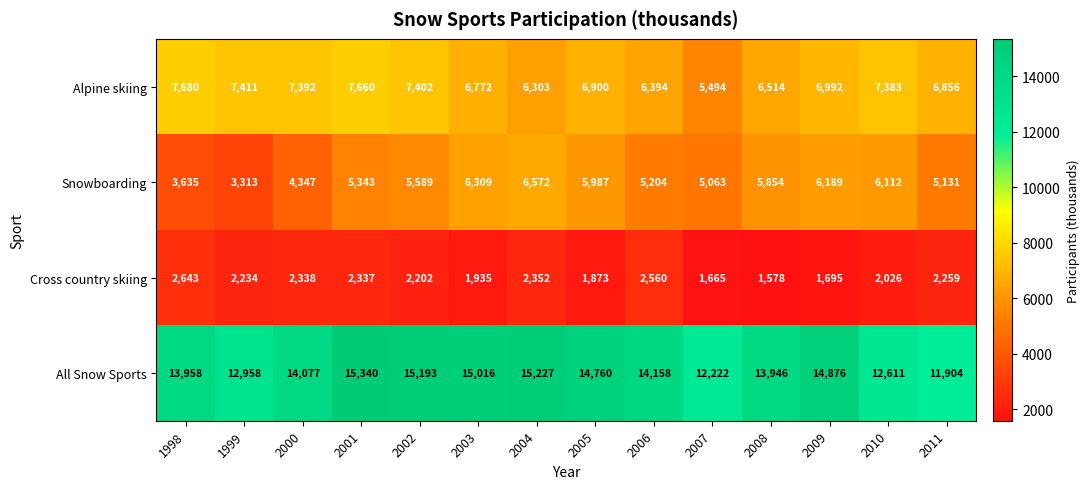

How many values in the Alpine skiing series are below 6992?

7